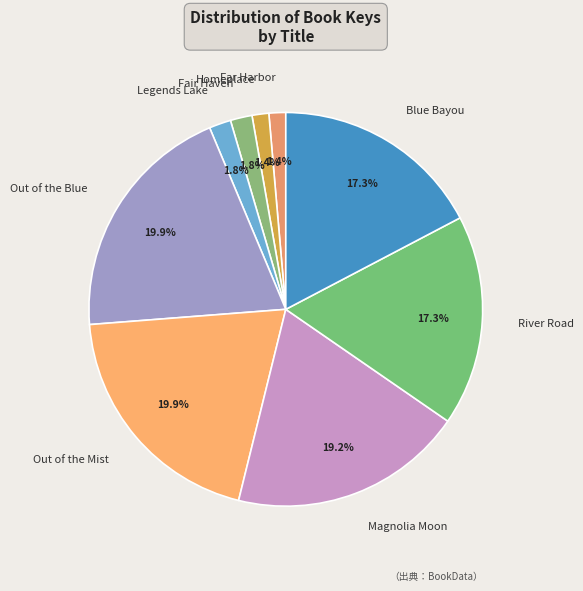

What percentage is the Legends Lake slice, to the nearest percent?

2%